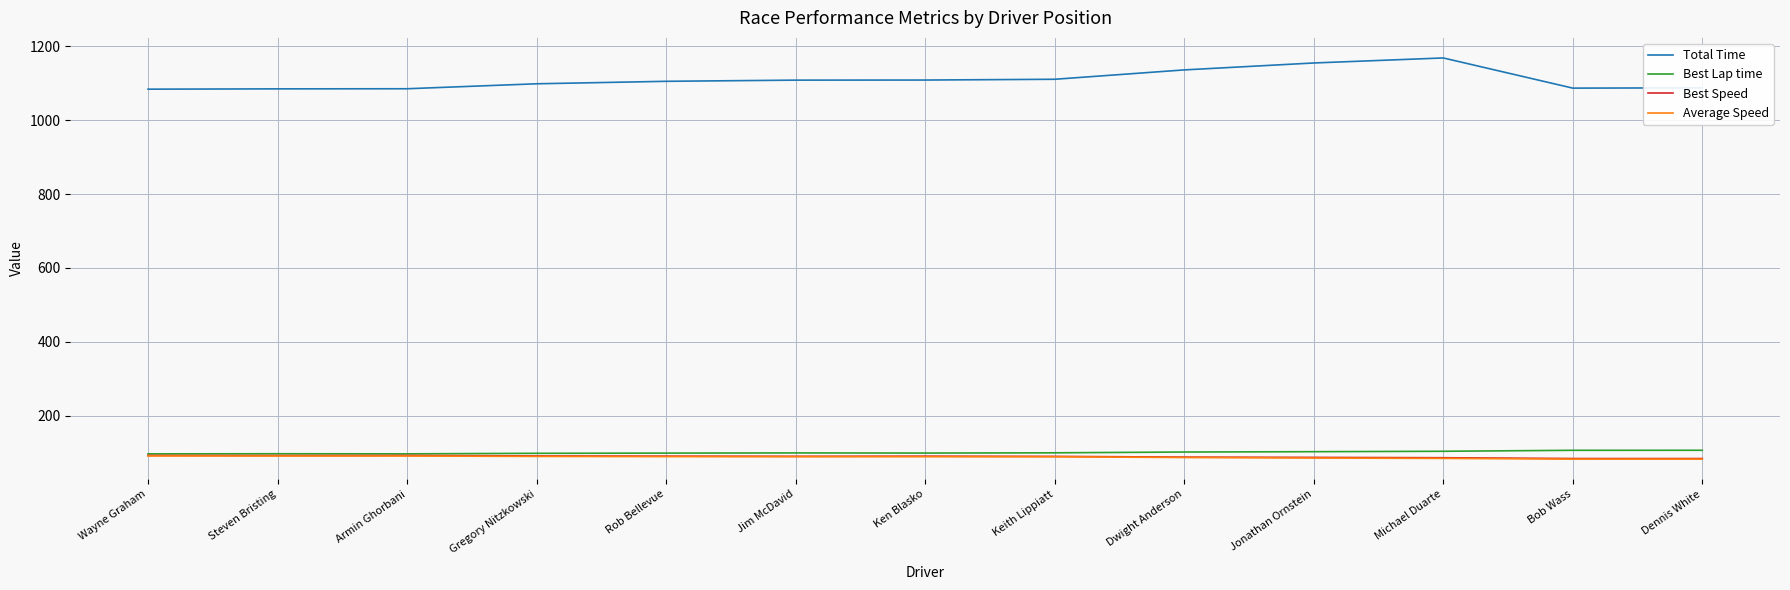

Which series changed the most between Rob Bellevue and Jonathan Ornstein?

Total Time